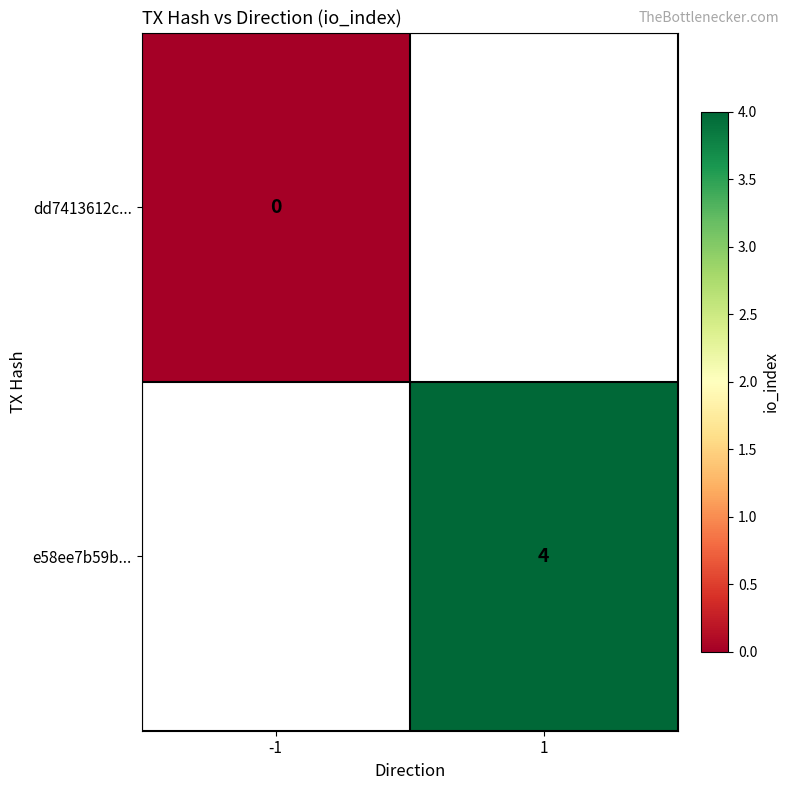

The e58ee7b59b... series shows 4 at 1. True or false?

True